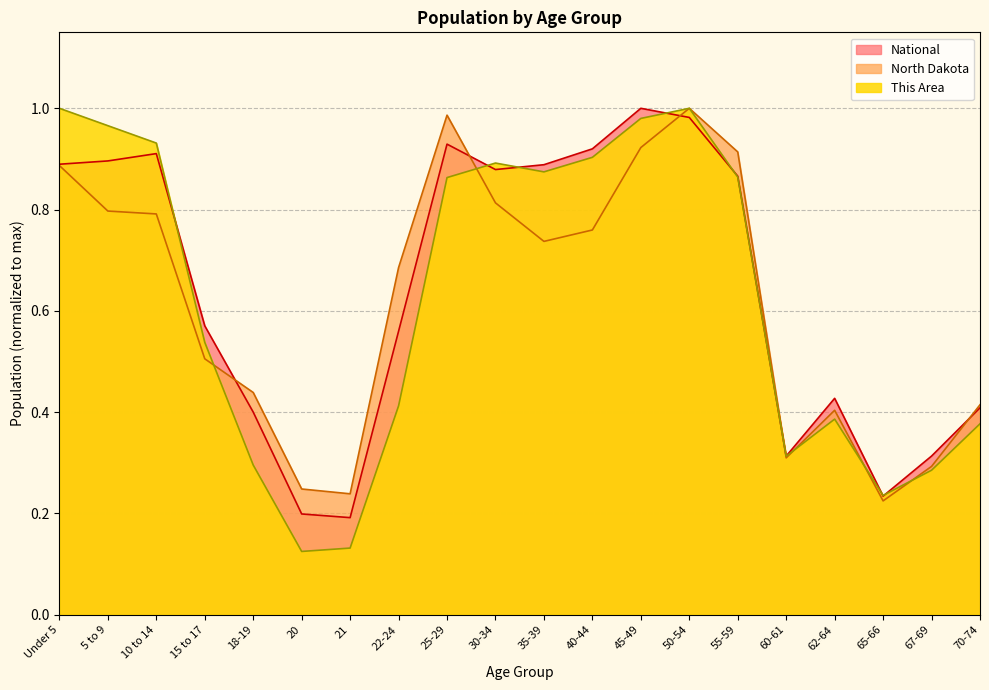

What are all the series names shown in the legend?

National, North Dakota, This Area